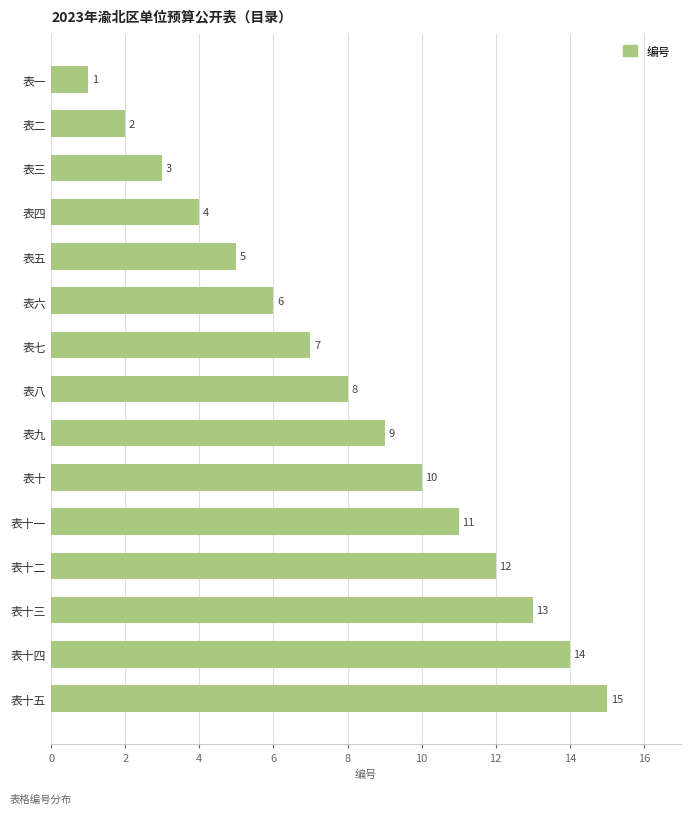

What is the change in value from 表八 to 表十三?

+5